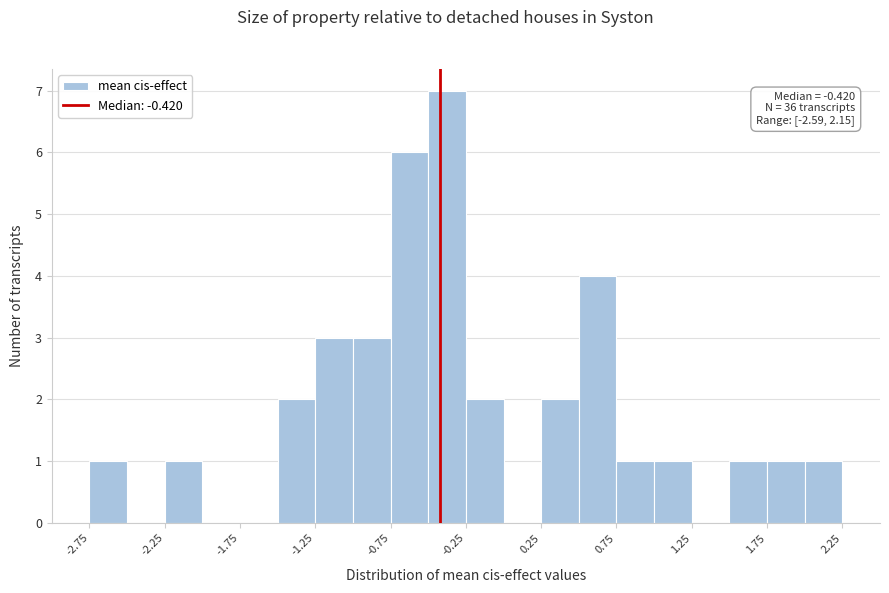

Which range on the x-axis has the tallest bar?

-0.50 to -0.25